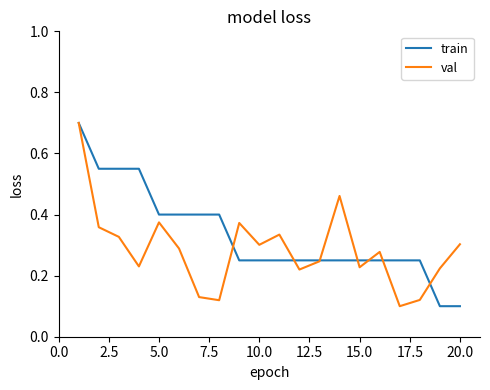

List the series in order of their overall mean, highest first.

train, val